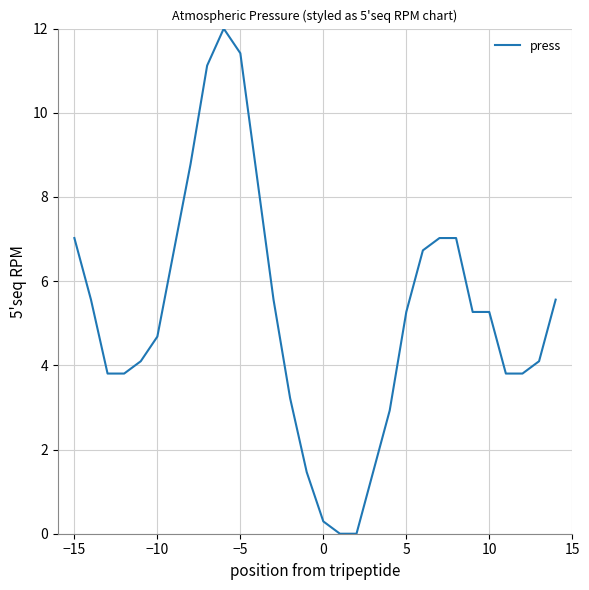

What is the difference between the maximum and second lowest values?

12.0